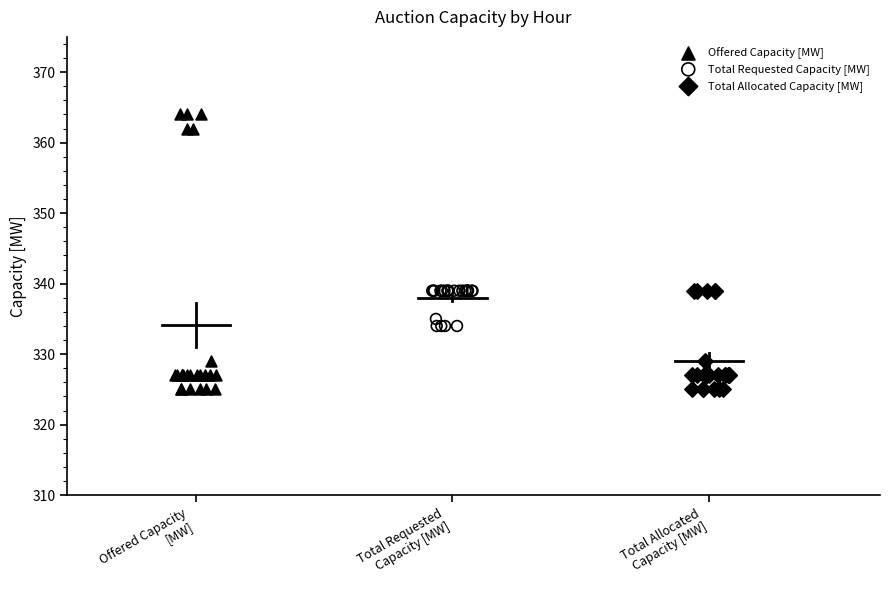

Which series contains the highest Y value?

Offered Capacity [MW]